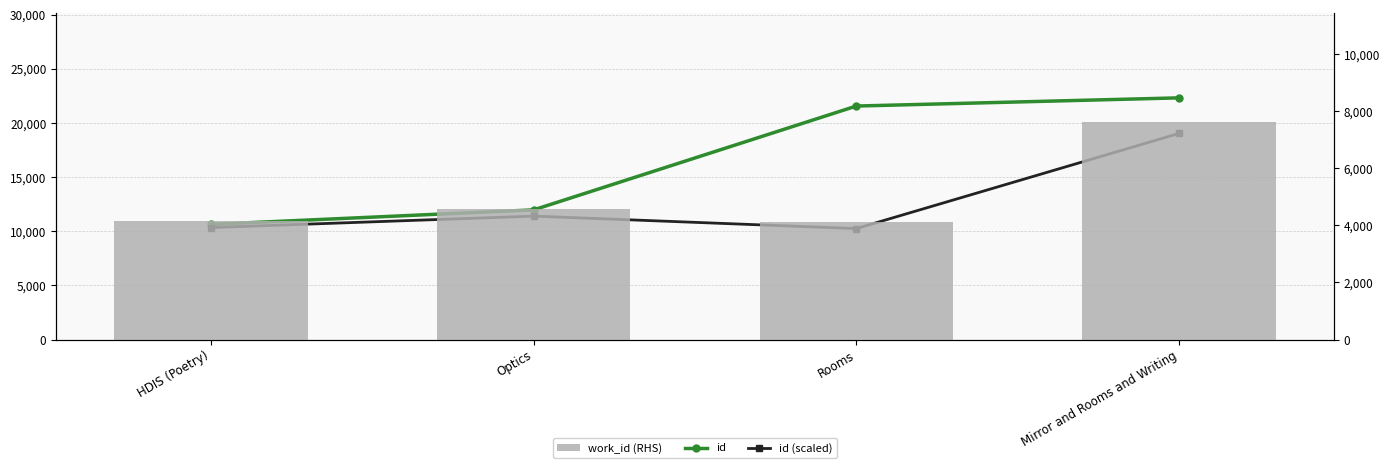

At Mirror and Rooms and Writing, list the series in order from largest to smallest.

id, id (scaled), work_id (RHS)